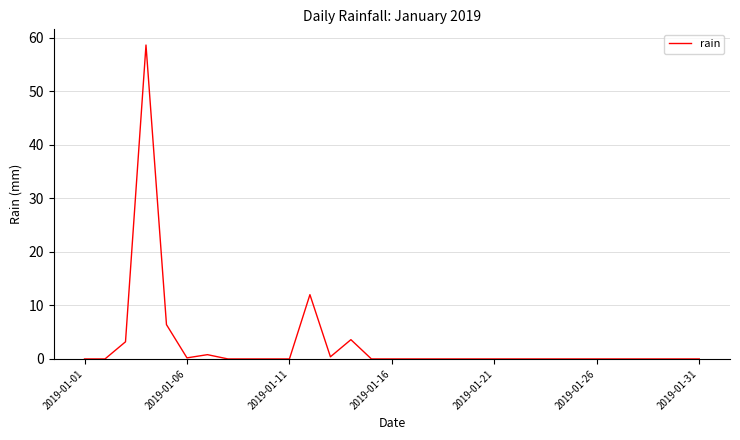

What is the maximum value shown in the chart?

58.6